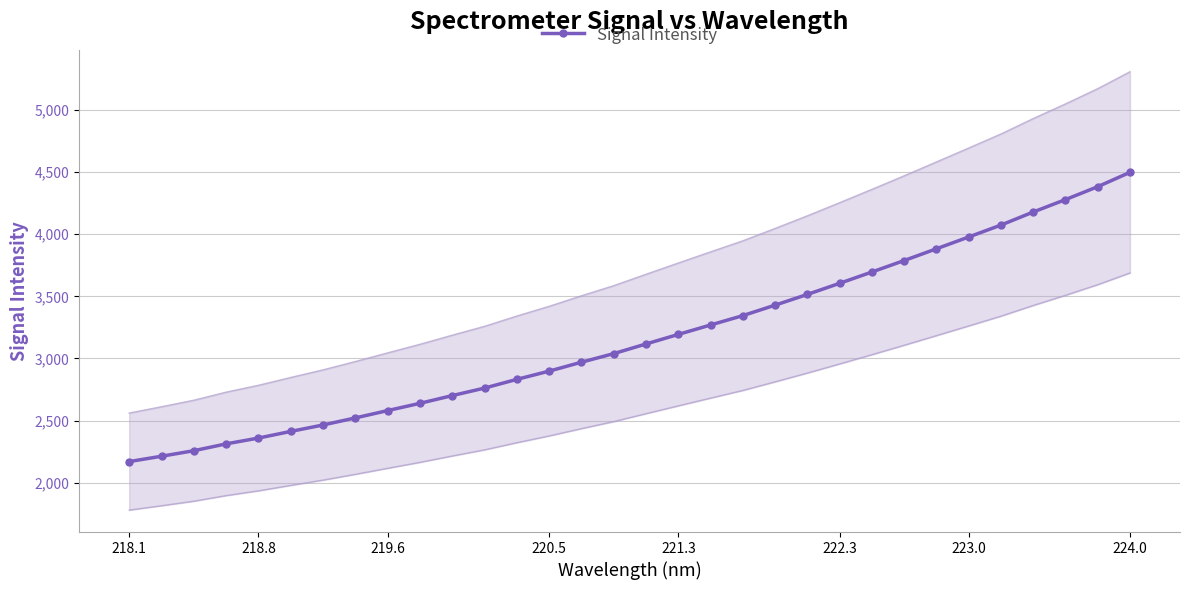

What is the value of the 25th point from the left?

3788.5